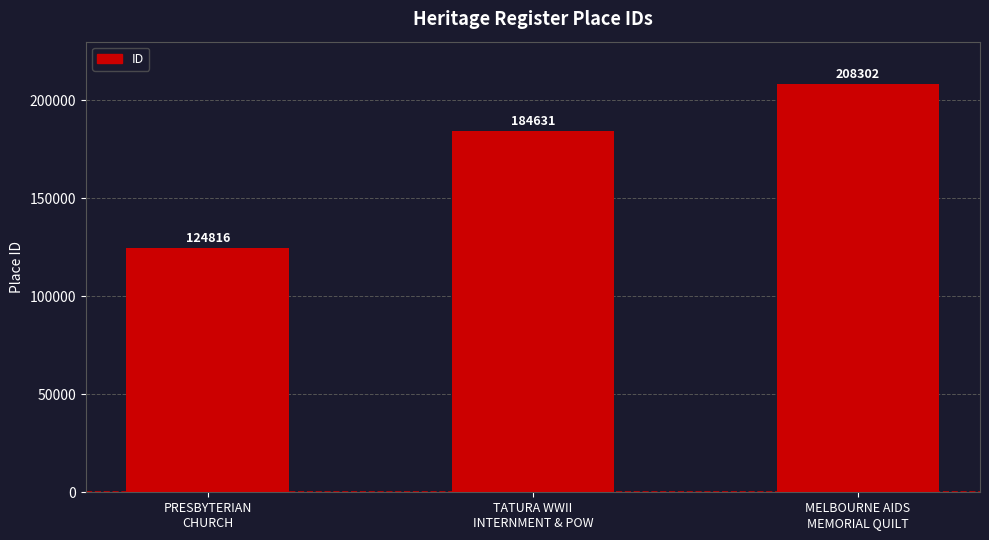

Which label corresponds to the largest value in the chart?

MELBOURNE AIDS
MEMORIAL QUILT